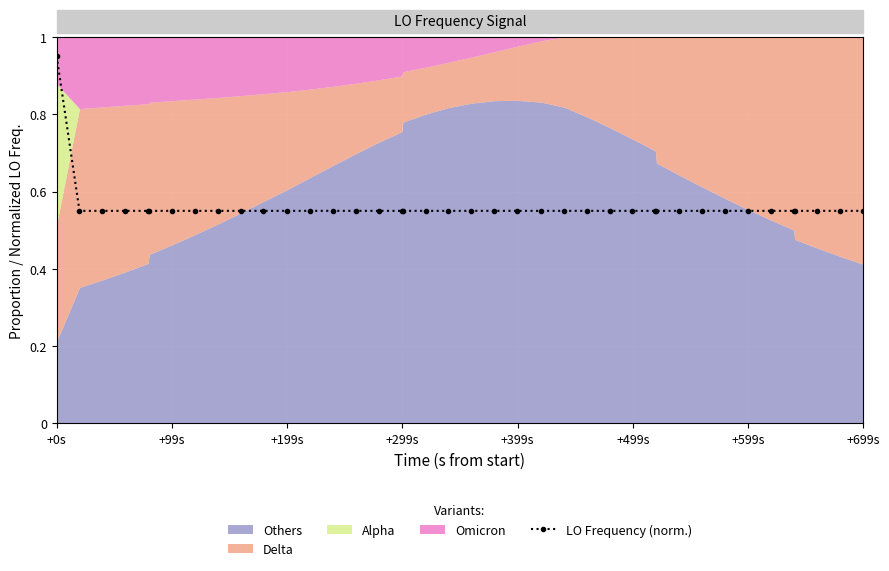

True or false: LO Frequency (norm.) has more than 2 interior local peaks.

True